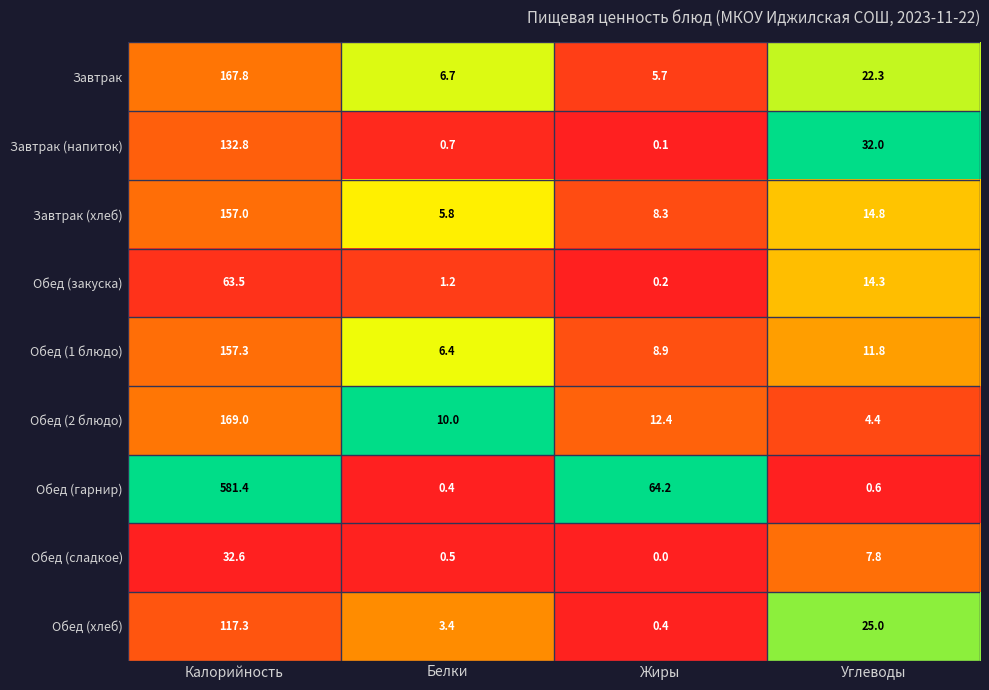

At which category does the chart reach its peak across all series?

Калорийность